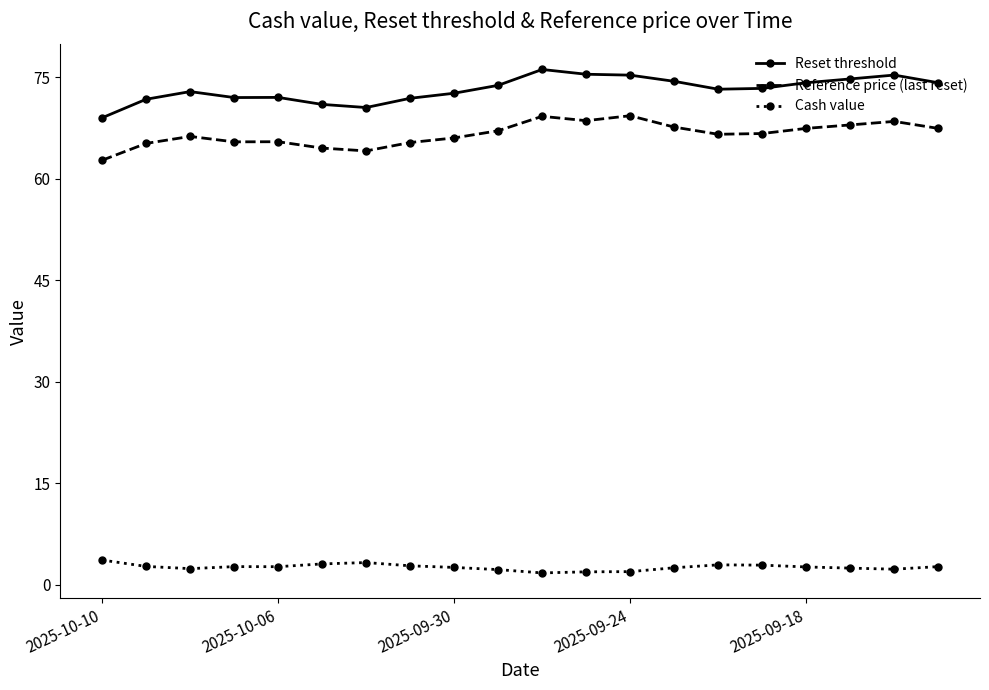

Which series has the largest total across all categories?

Reset threshold